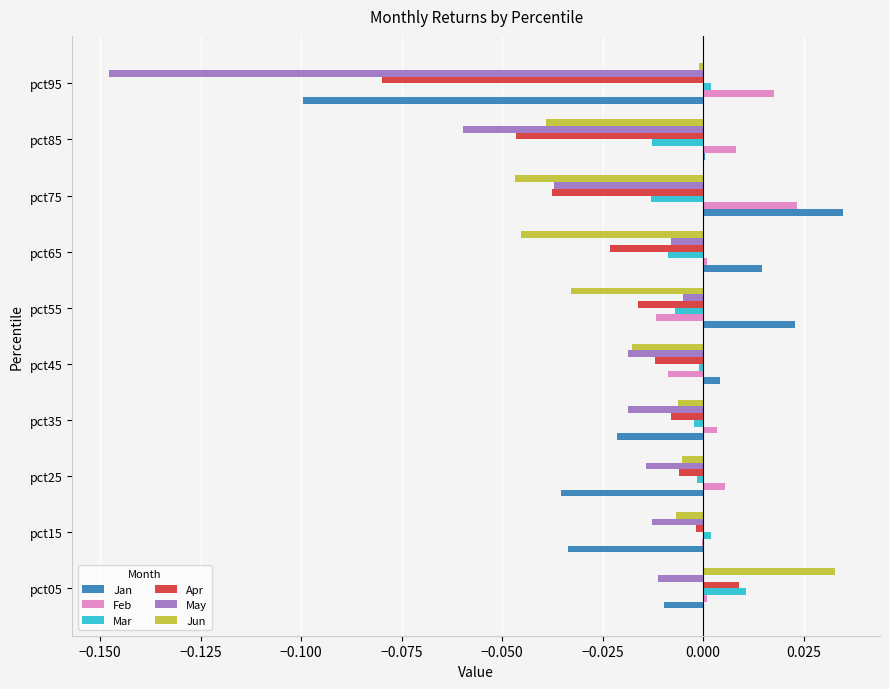

At which category is the sum across all series the highest?

pct05